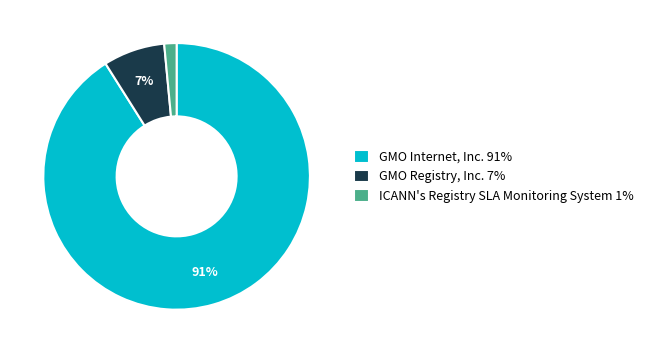

Combined, do GMO Internet, Inc. 91% and GMO Registry, Inc. 7% account for over 50%?

Yes